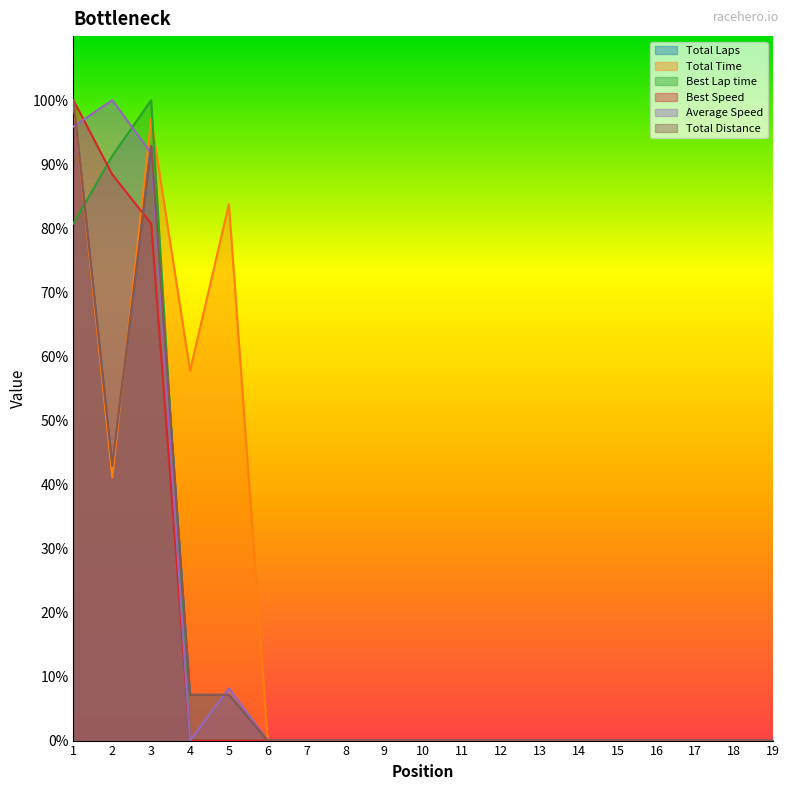

Rank the series by their maximum value, from highest to lowest.

Total Laps, Total Time, Best Lap time, Best Speed, Average Speed, Total Distance